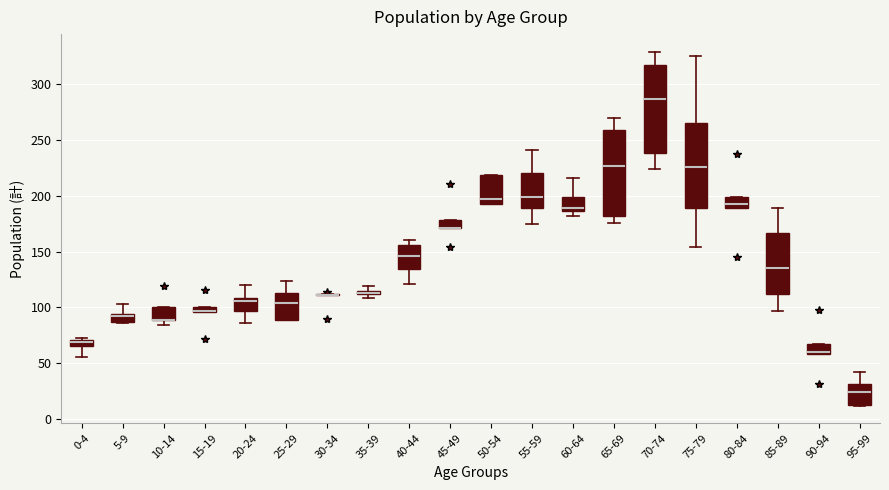

Where is the upper edge of the box for 45-49 on the y-axis? The values are not printed on the chart, so give them approximately, as read against the axis.

180